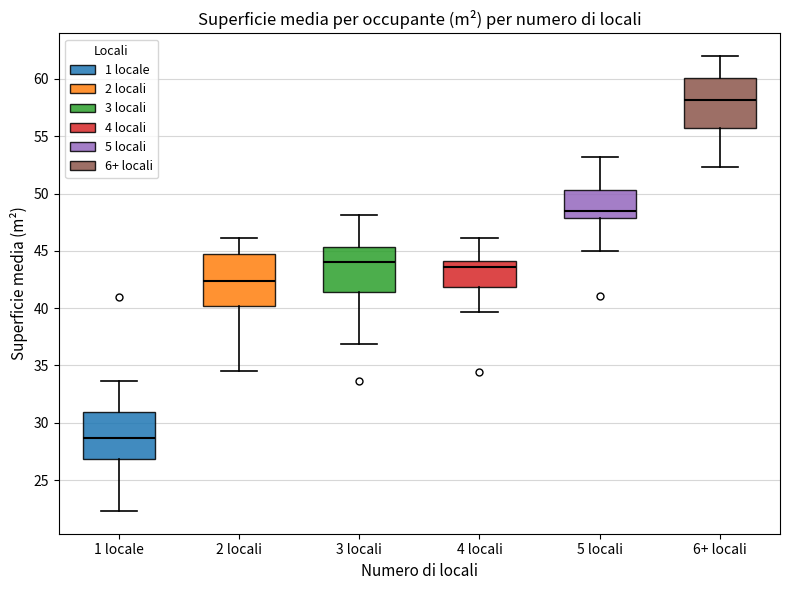

Reading left to right, transcribe this box plot: for each box, give where its median line is, the range the box spans, and where its two whiskers end, as read against the y-axis. The values are not printed on the chart, so give them approximately, as read against the axis.

1 locale: median 28.5, box 27.0 to 31.0, whiskers 22.5 to 33.5
2 locali: median 42.5, box 40.0 to 45.0, whiskers 34.5 to 46.0
3 locali: median 44.0, box 41.5 to 45.5, whiskers 37.0 to 48.0
4 locali: median 43.5, box 42.0 to 44.0, whiskers 39.5 to 46.0
5 locali: median 48.5, box 48.0 to 50.5, whiskers 45.0 to 53.0
6+ locali: median 58.0, box 55.5 to 60.0, whiskers 52.5 to 62.0